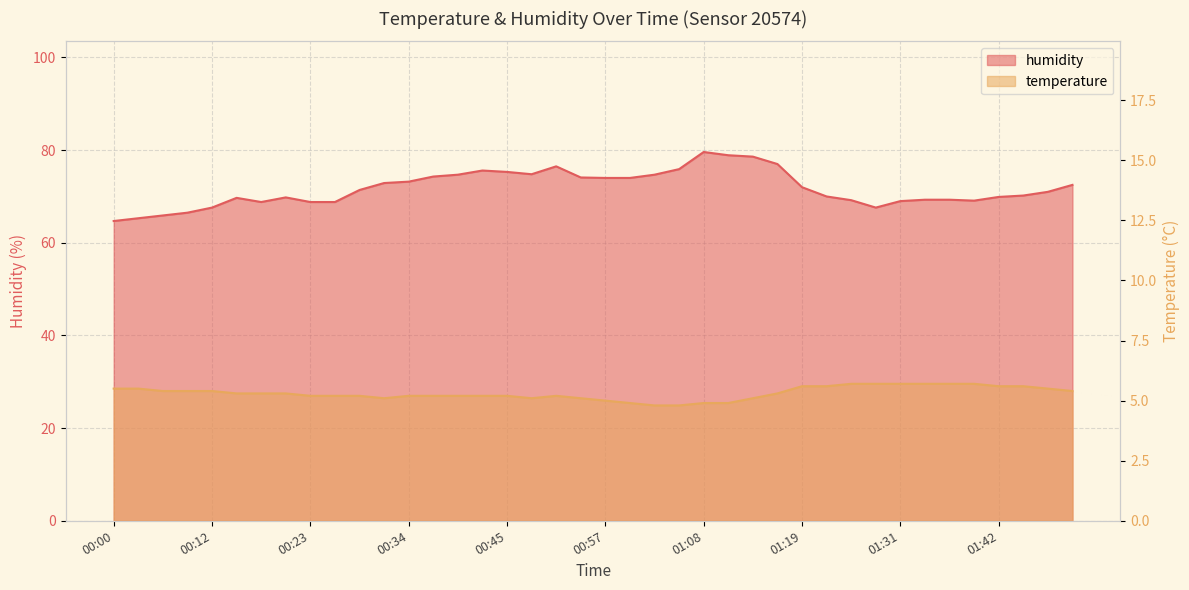

Which series has the largest range (max minus min)?

humidity